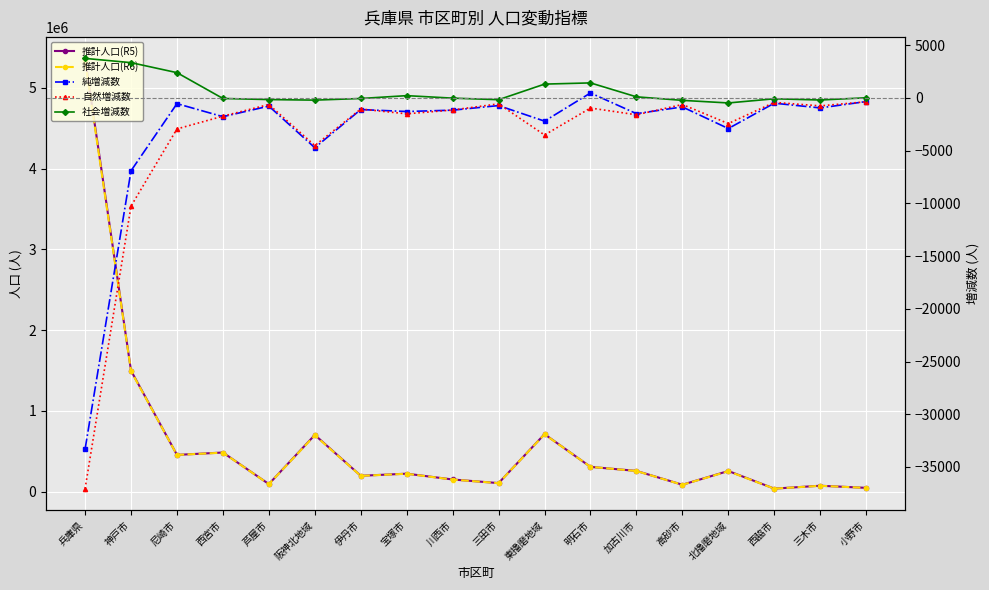

What is the average value of the 自然増減数 series?

-4001